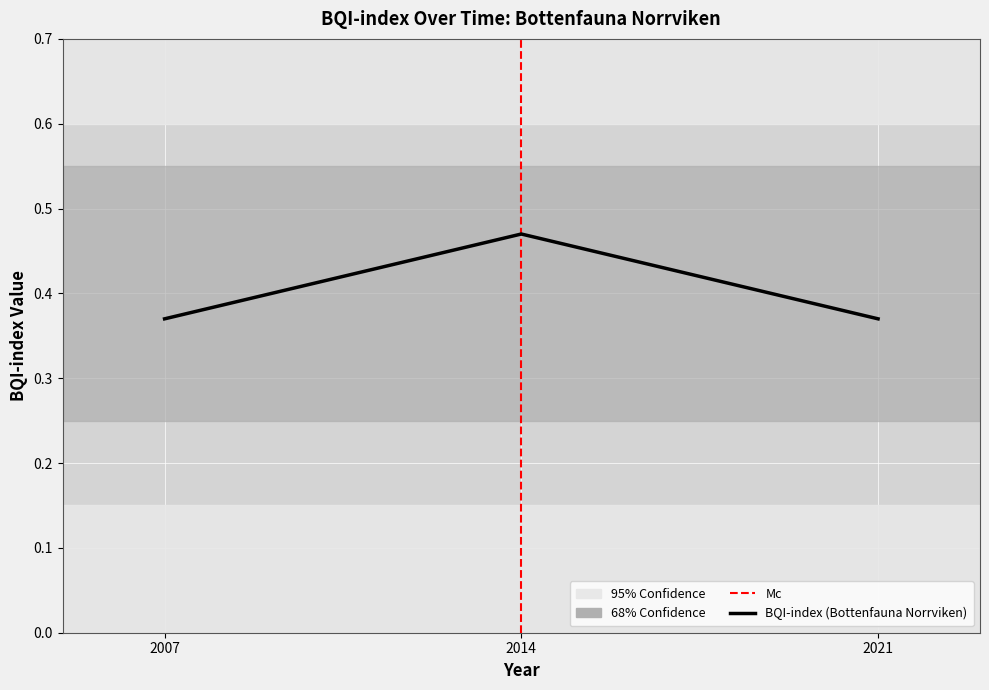

What is the sum of the values at 2021 and 2014?

0.8